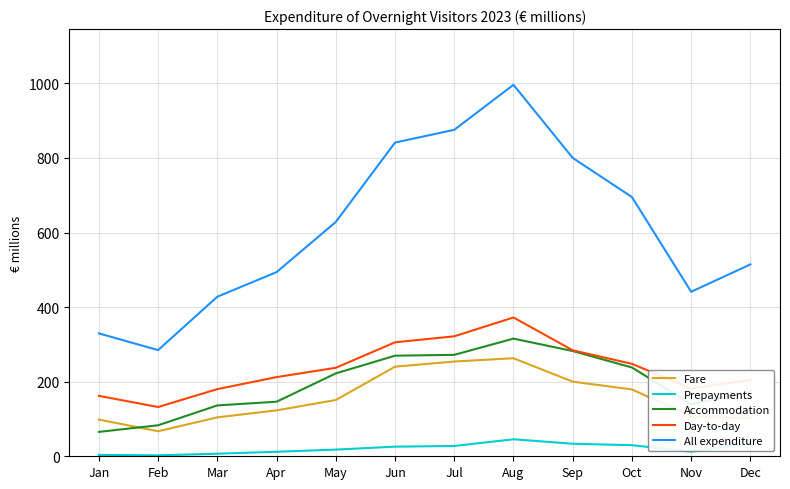

Rank the categories by All expenditure value from lowest to highest.

Feb, Jan, Mar, Nov, Apr, Dec, May, Oct, Sep, Jun, Jul, Aug